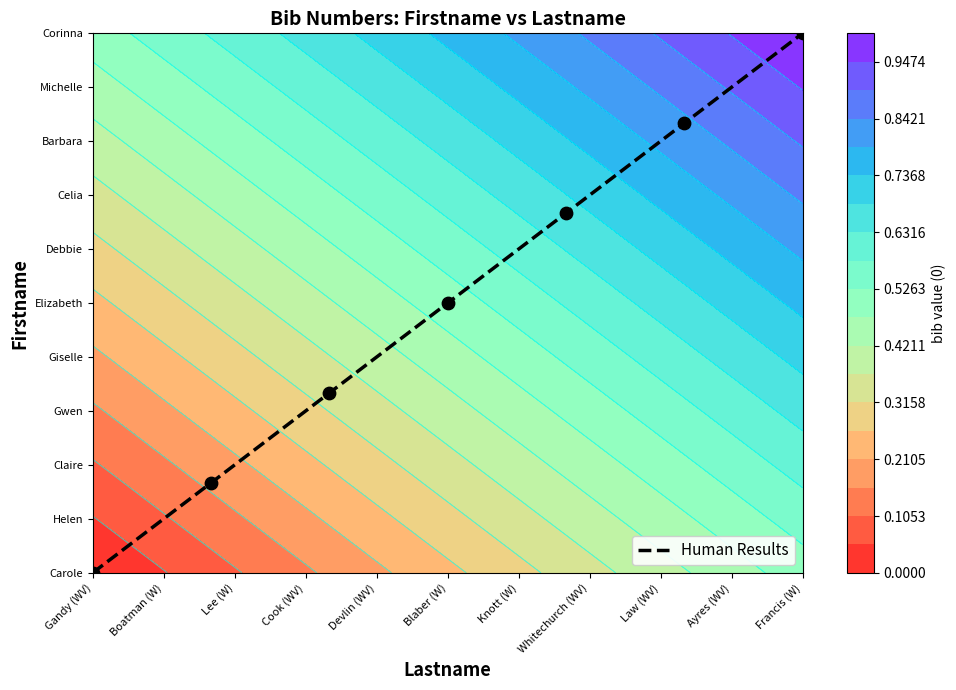

Which category has the lowest value across all series?

Gandy (WV)